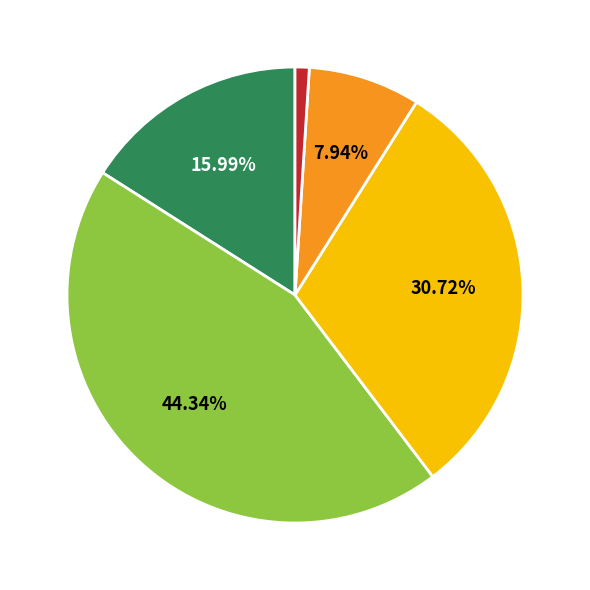

Is there any slice that represents more than half of the pie?

No